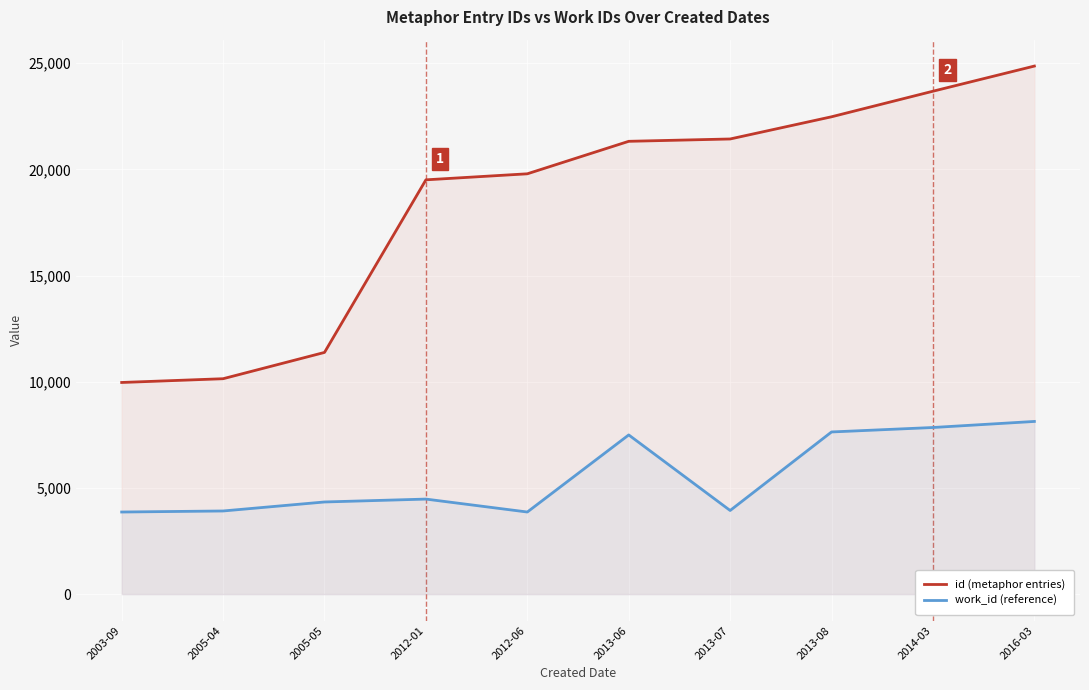

How many interior local valleys does the work_id (reference) series have?

2